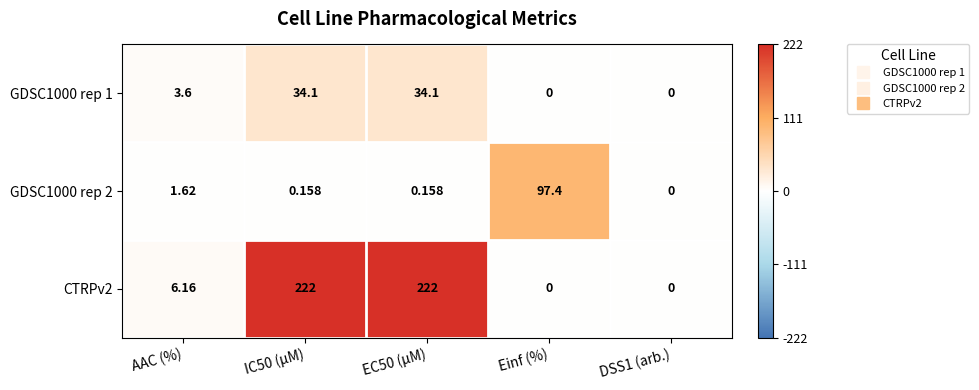

What is the maximum value shown in the chart?

222.0